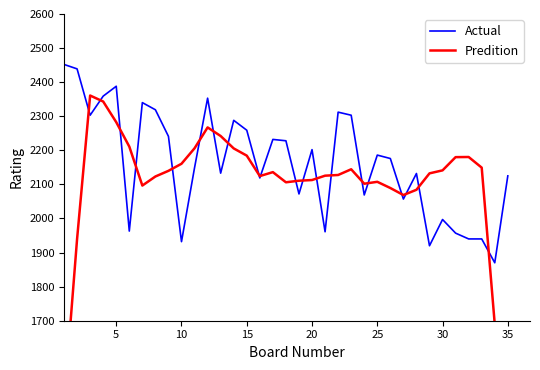

Which series has the largest total across all categories?

Actual